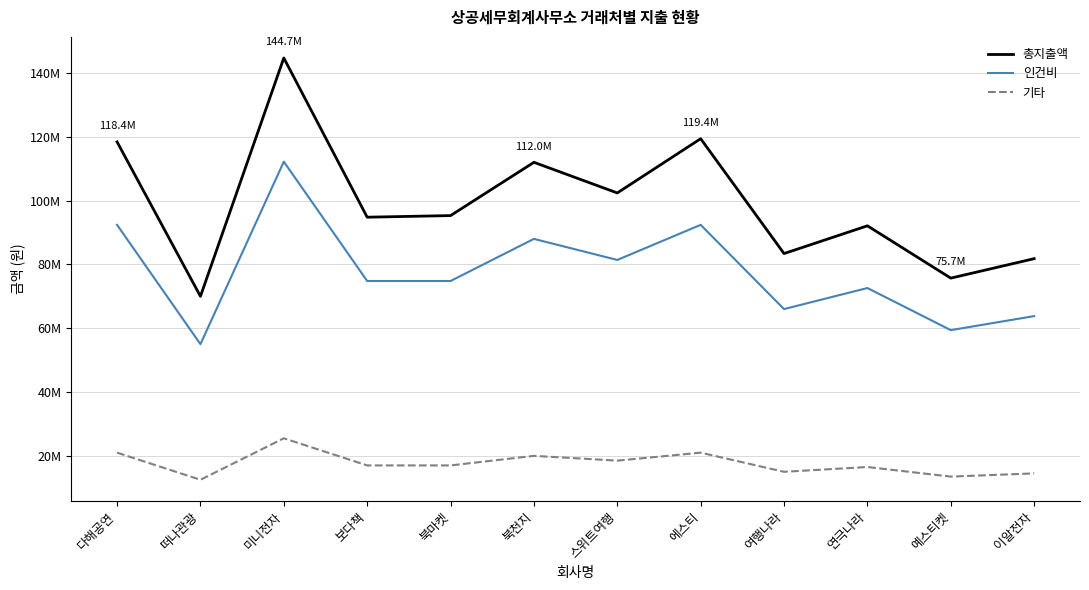

At which category does 기타 reach its first local peak?

미니전자